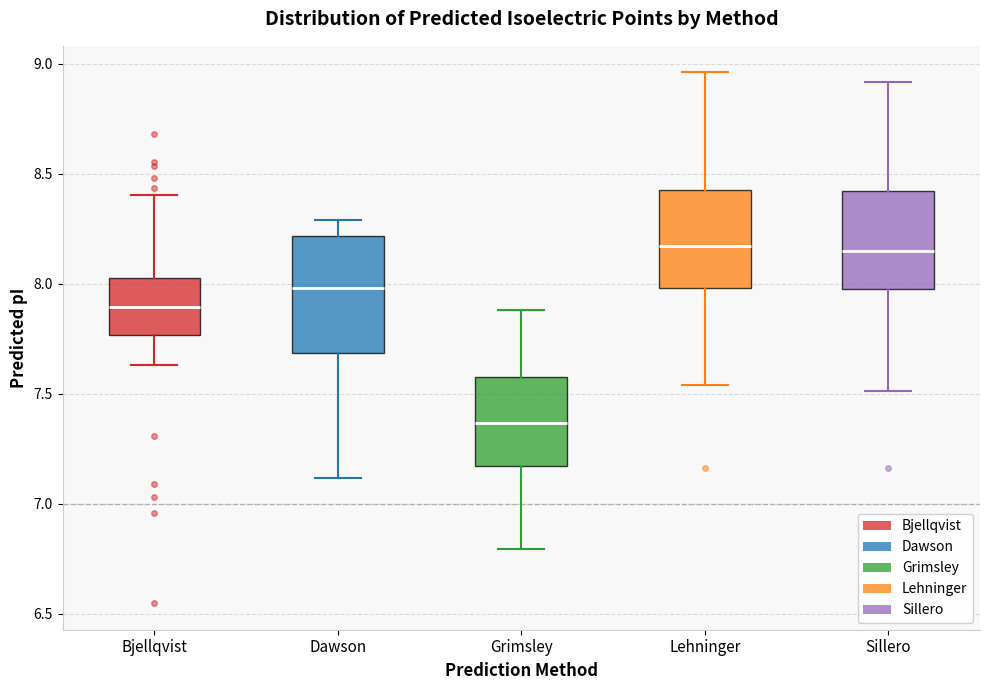

Where does the lower whisker of the box for Grimsley end on the y-axis? The values are not printed on the chart, so give them approximately, as read against the axis.

6.80